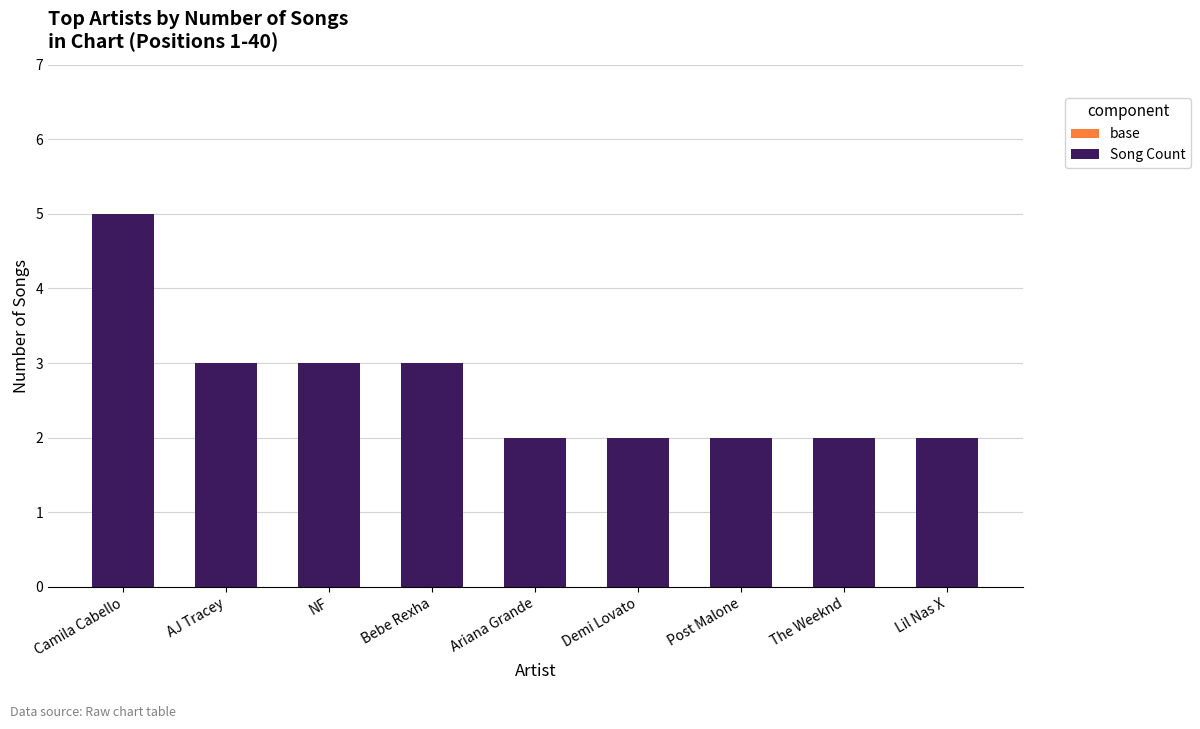

What is the maximum value shown in the chart?

5